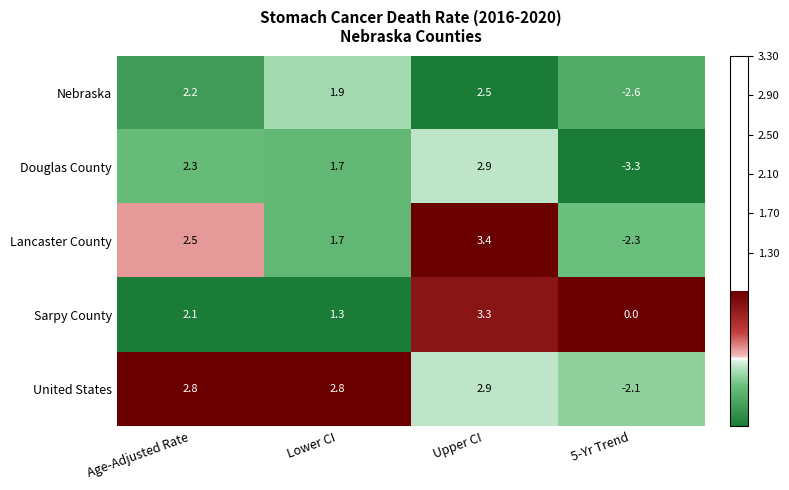

What is the difference between the maximum and minimum values in the Nebraska series?

5.1